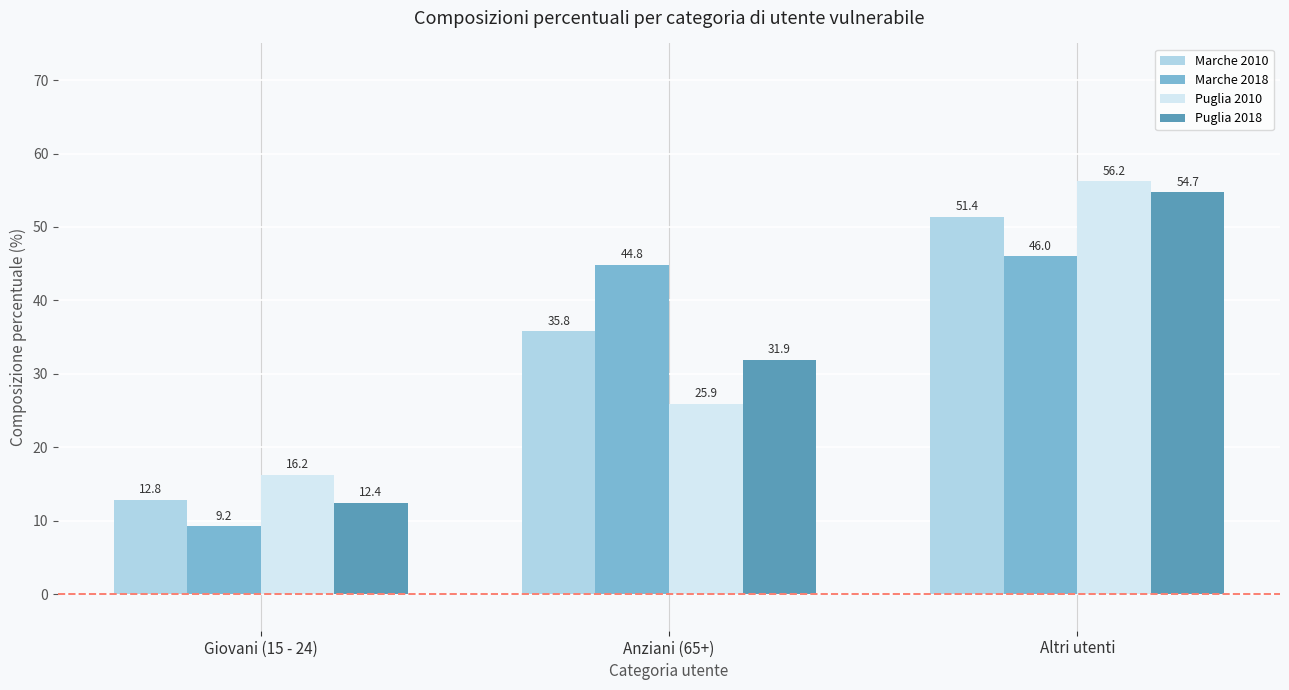

What is the label of the 1st bar from the left?

Giovani (15 - 24)